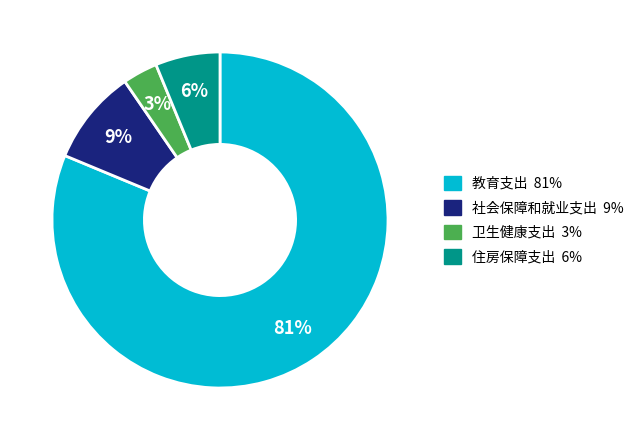

To the nearest percent, what is the average slice percentage?

25%